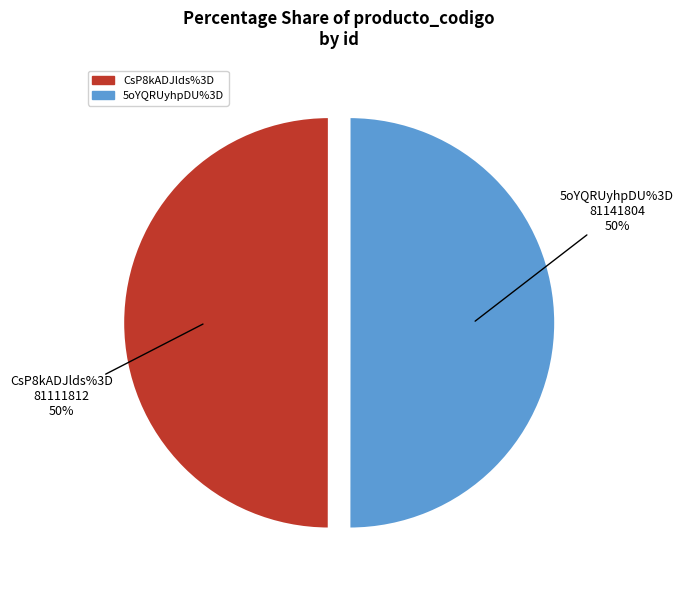

Do CsP8kADJlds%3D and 5oYQRUyhpDU%3D together represent more than half of the pie?

Yes